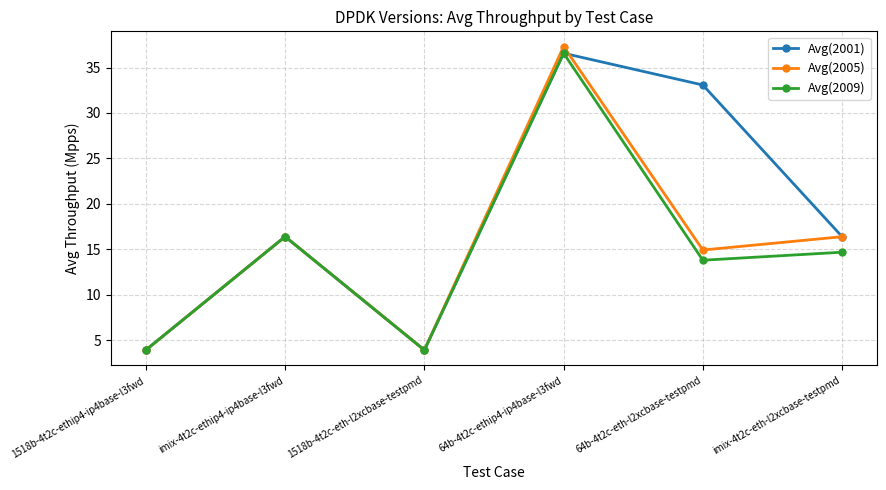

What is the greatest value displayed?

37.3